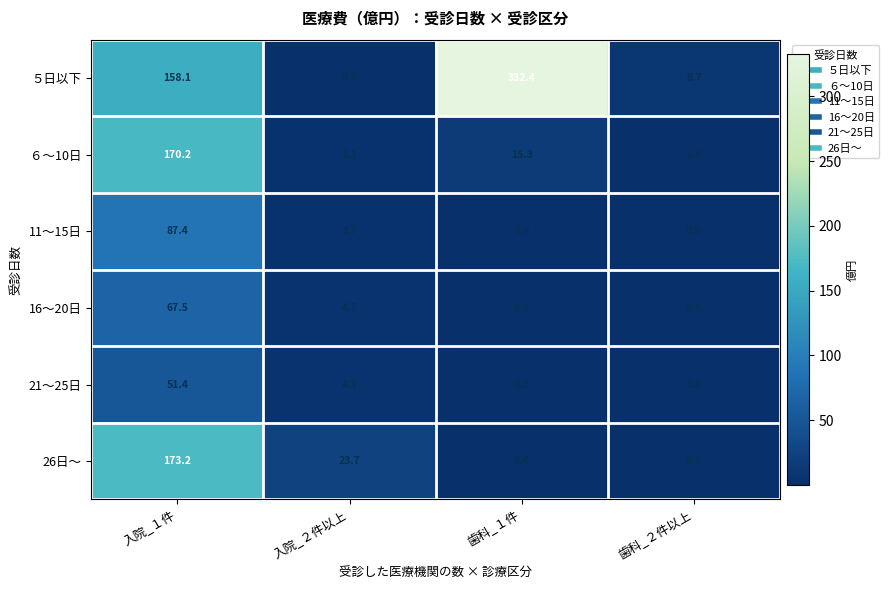

Reading left to right, extract all data points from this chart.

５日以下: 入院_１件=158.1	入院_２件以上=0.9	歯科_１件=332.4	歯科_２件以上=8.7
６～10日: 入院_１件=170.2	入院_２件以上=3.1	歯科_１件=15.3	歯科_２件以上=2.4
11～15日: 入院_１件=87.4	入院_２件以上=3.7	歯科_１件=1.4	歯科_２件以上=0.9
16～20日: 入院_１件=67.5	入院_２件以上=4.7	歯科_１件=0.5	歯科_２件以上=0.4
21～25日: 入院_１件=51.4	入院_２件以上=4.3	歯科_１件=0.2	歯科_２件以上=0.1
26日～: 入院_１件=173.2	入院_２件以上=23.7	歯科_１件=0.4	歯科_２件以上=0.1